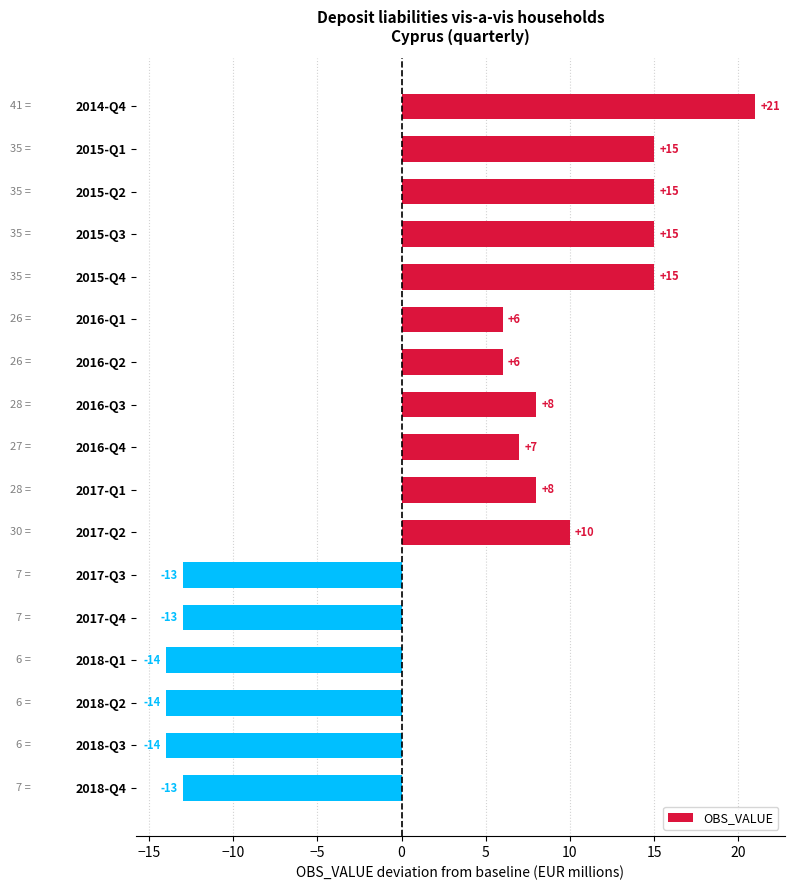

Does the chart contain stacked bars?

No